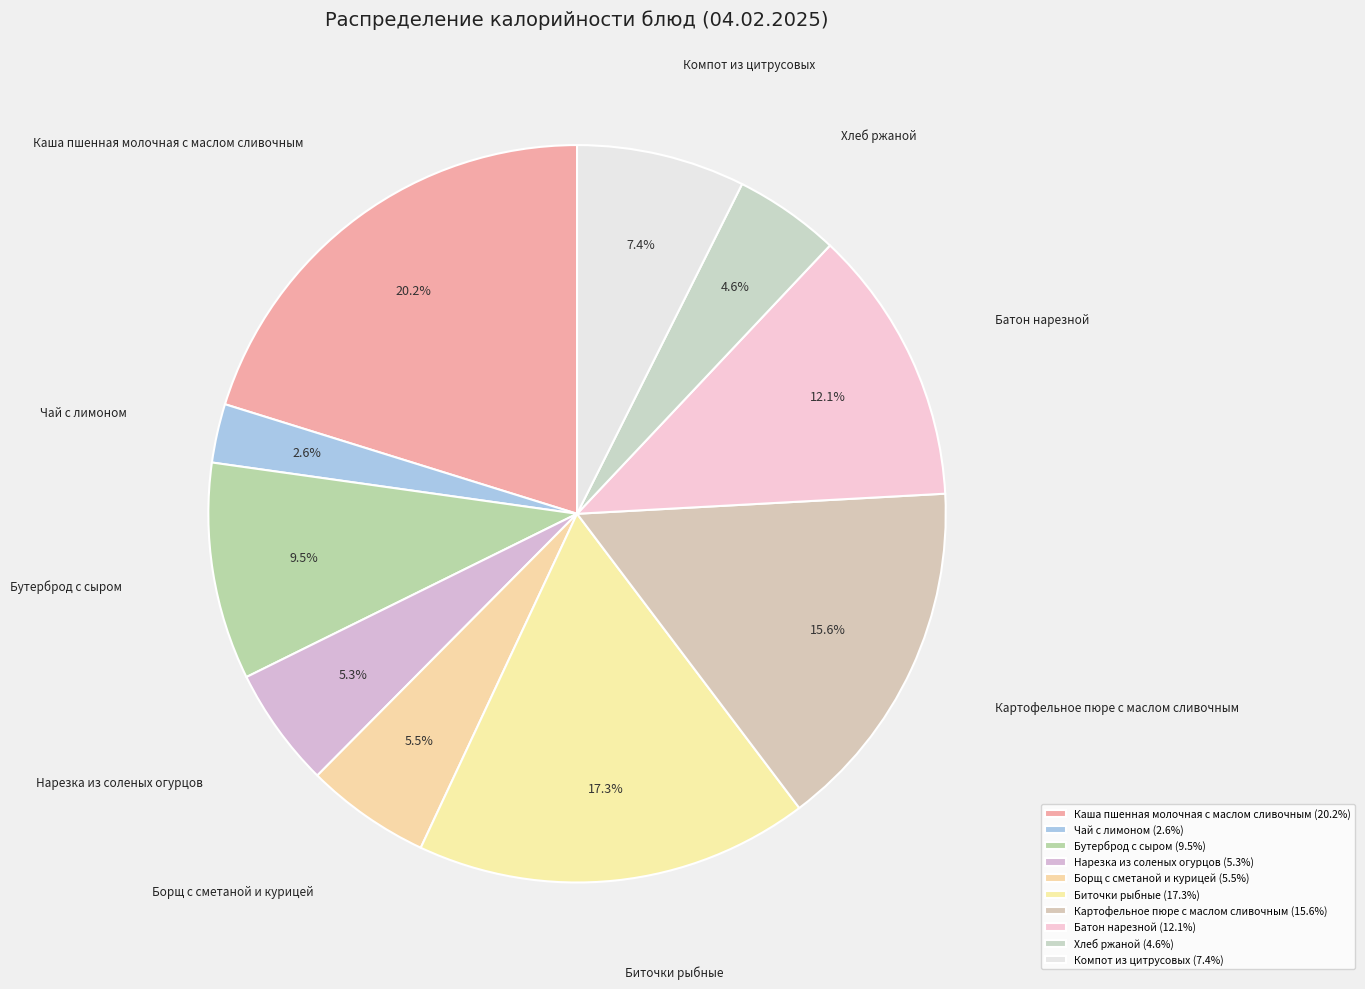

Does Чай с лимоном represent more than half of the total?

No